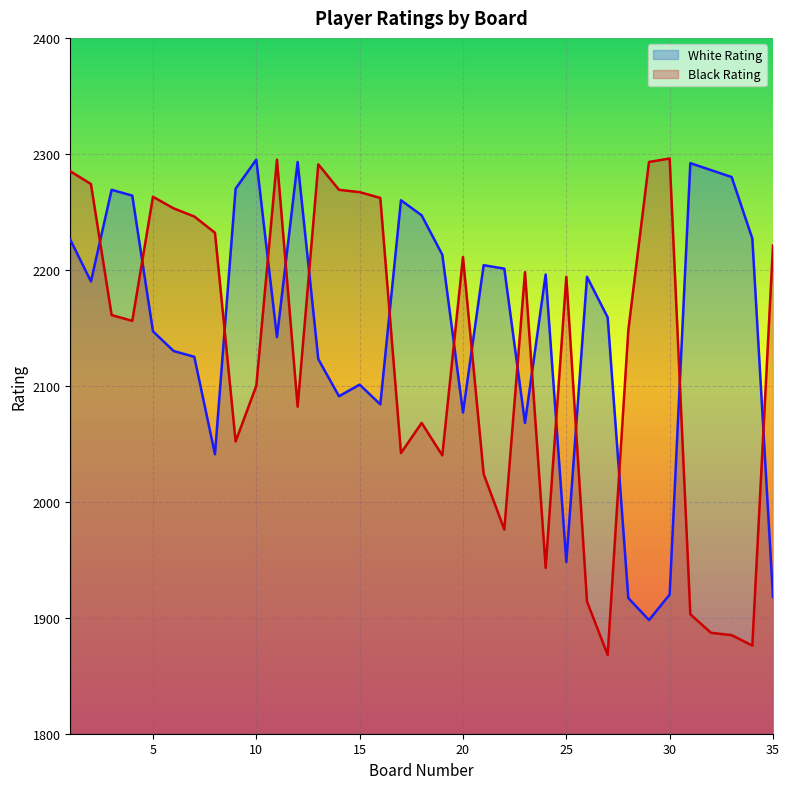

What is the lowest value of the White Rating series?

1898